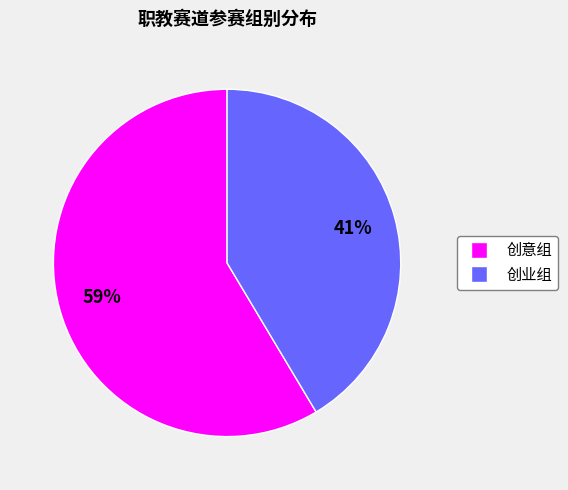

Which slice is the largest?

创意组